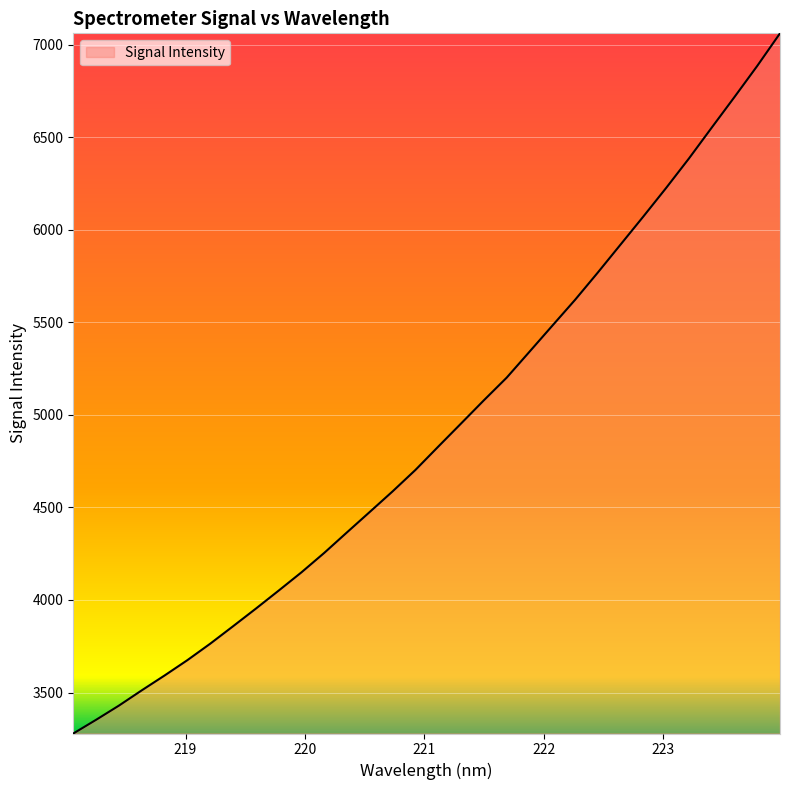

How many lines are shown in the chart?

1